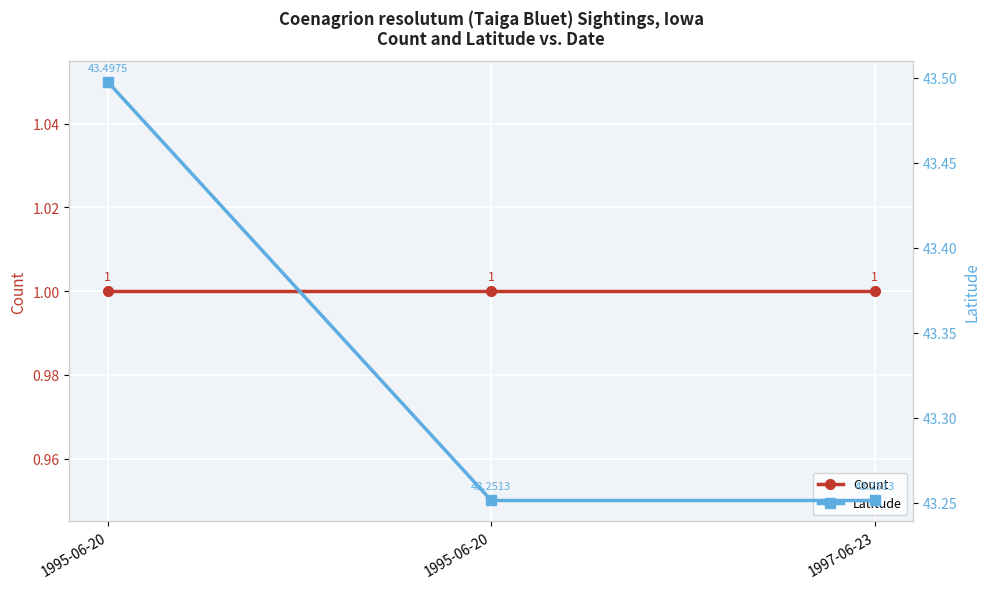

What is the total value across all series at 1997-06-23?

44.3